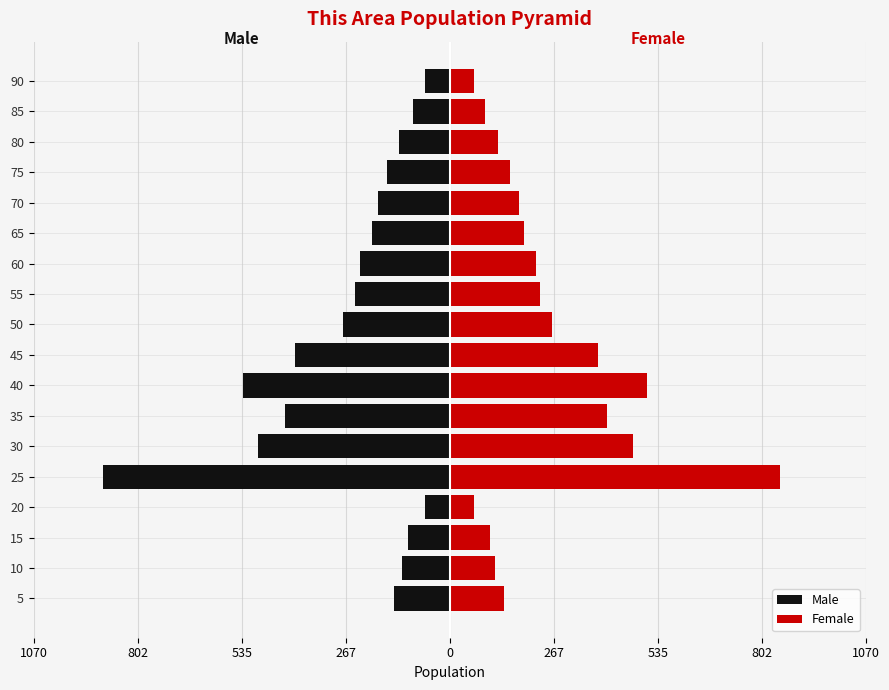

Between 35 and 45, which series saw the biggest shift?

Male